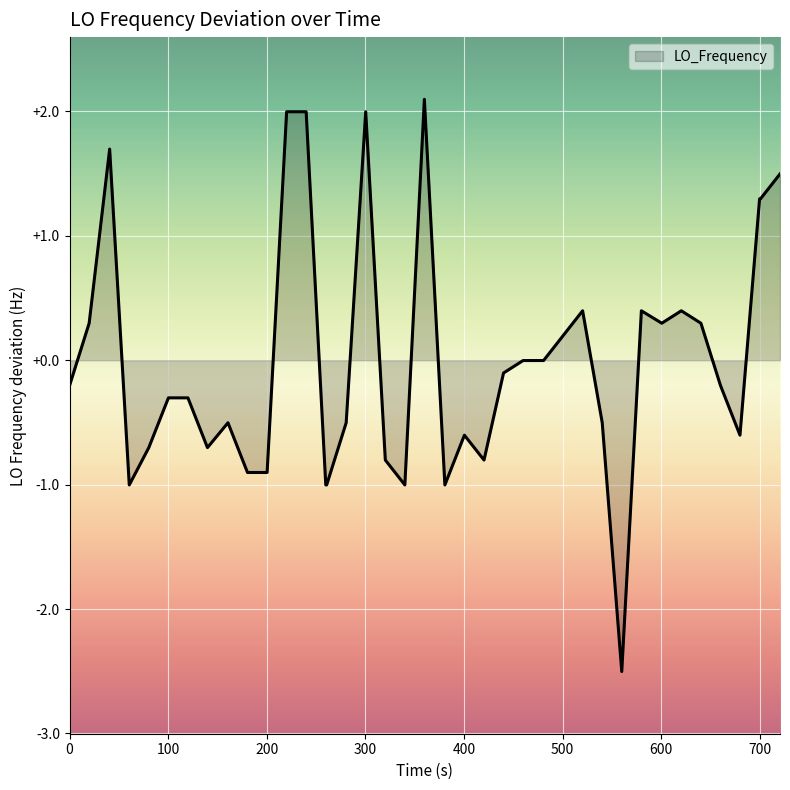

What is the greatest value displayed?

2.1